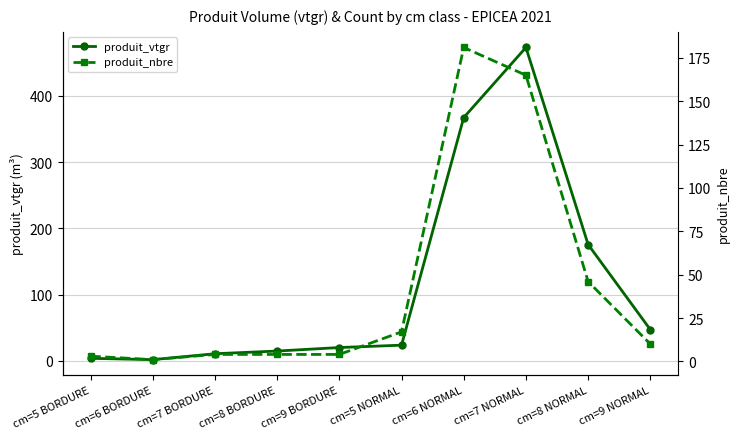

What is the total value across all series at cm=6 BORDURE?

2.9